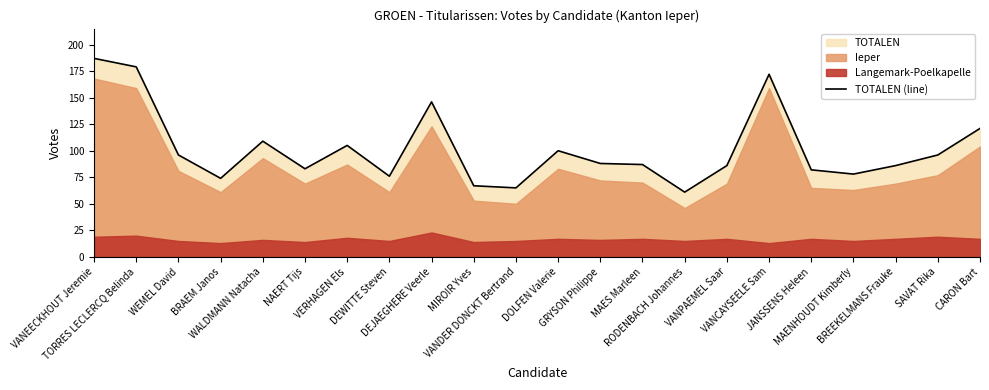

What is the difference between the maximum and minimum values?

126